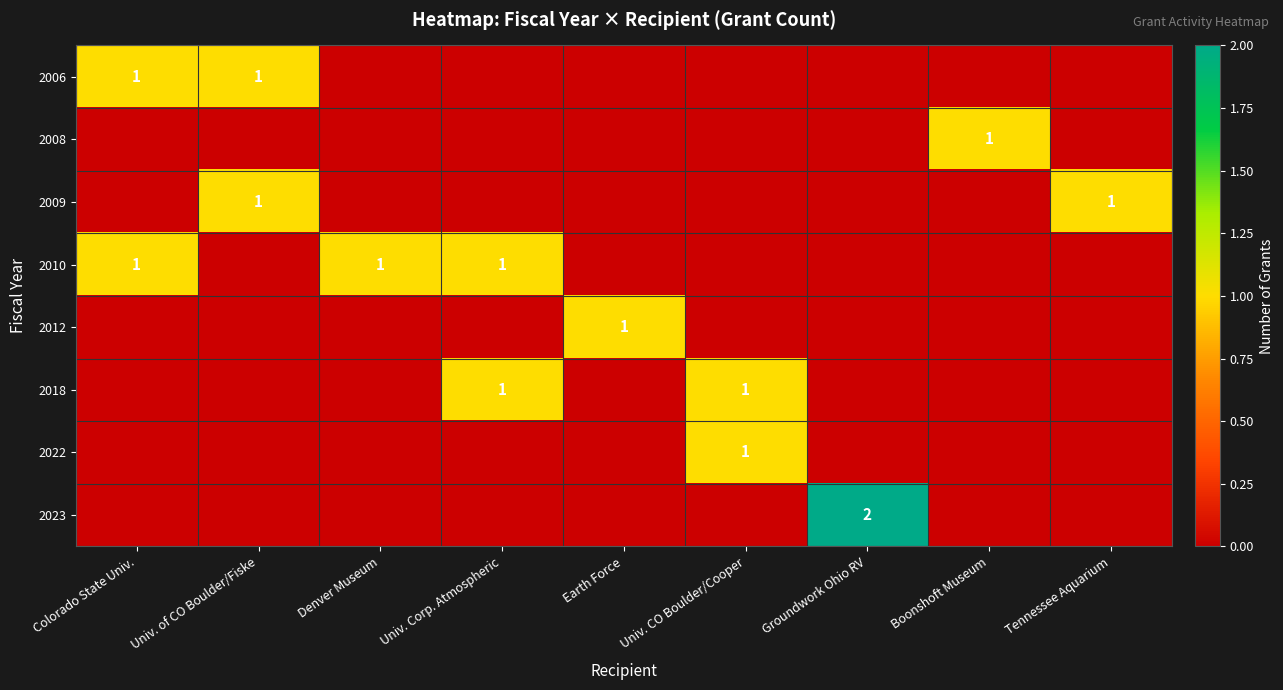

The 2018 series shows 1 at Univ. Corp. Atmospheric. True or false?

True